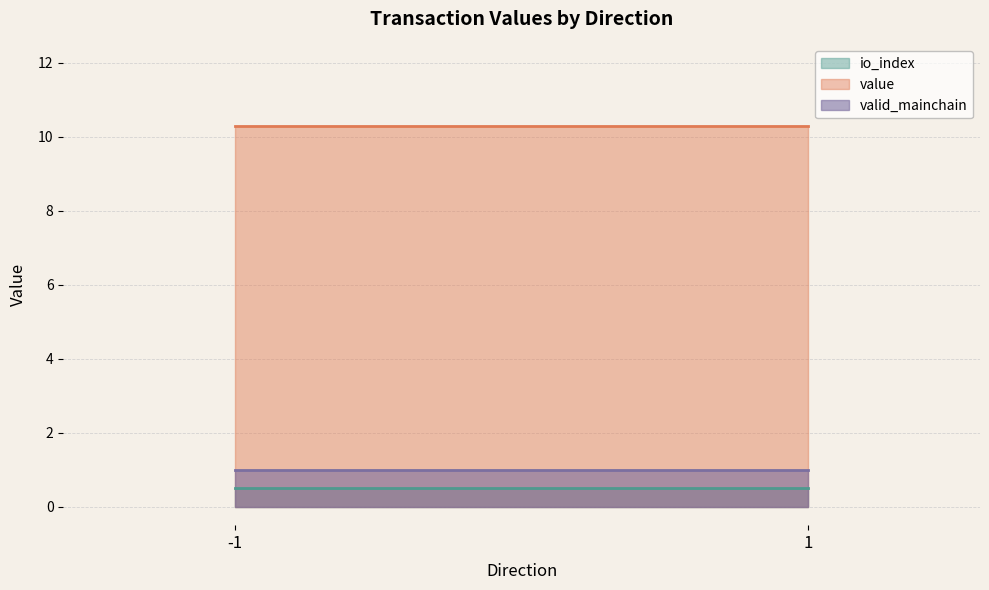

Reading left to right, what are all the values shown in this chart?

io_index: -1=0.5	1=0.5
value: -1=10.3	1=10.3
valid_mainchain: -1=1.0	1=1.0